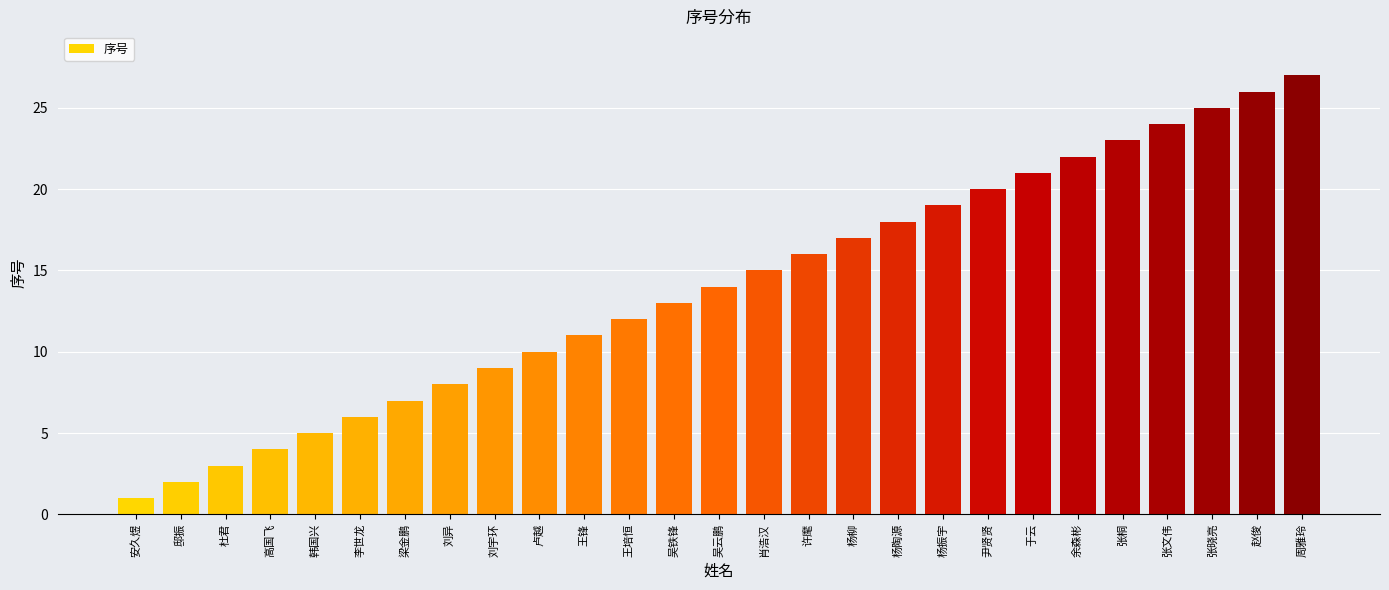

The value at 韩国兴 is 7. True or false?

False